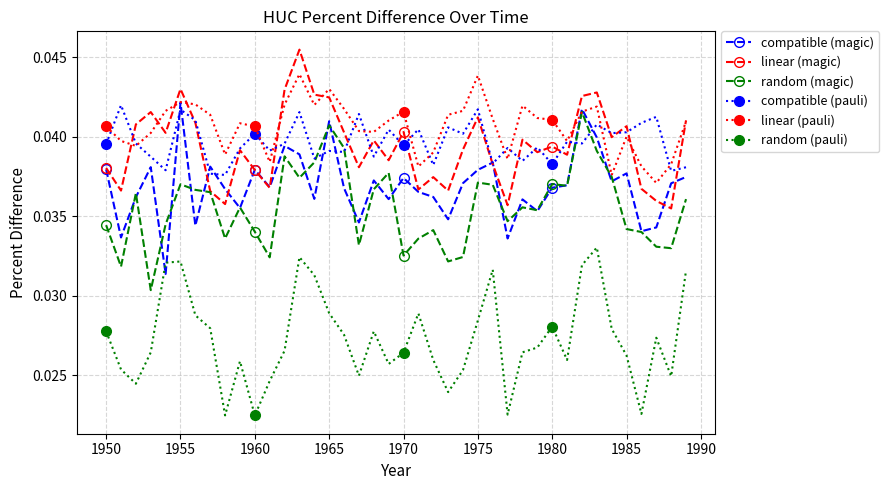

How many lines are shown in the chart?

6